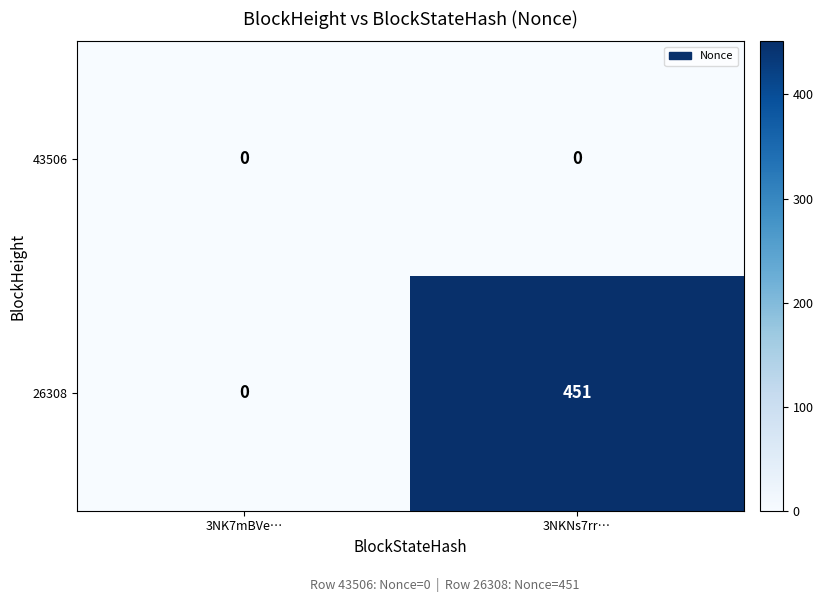

At how many categories does at least one series exceed 15?

1